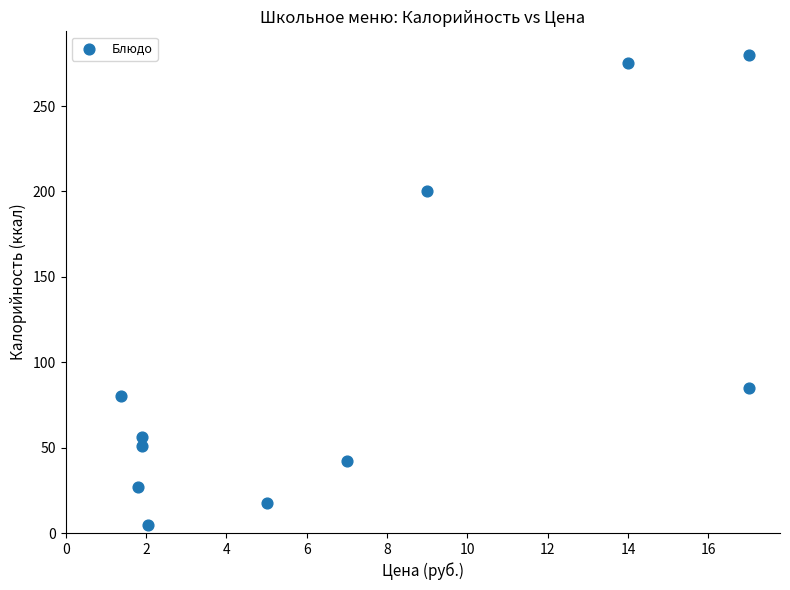

What is the range of Y values (max minus min)?

275.4